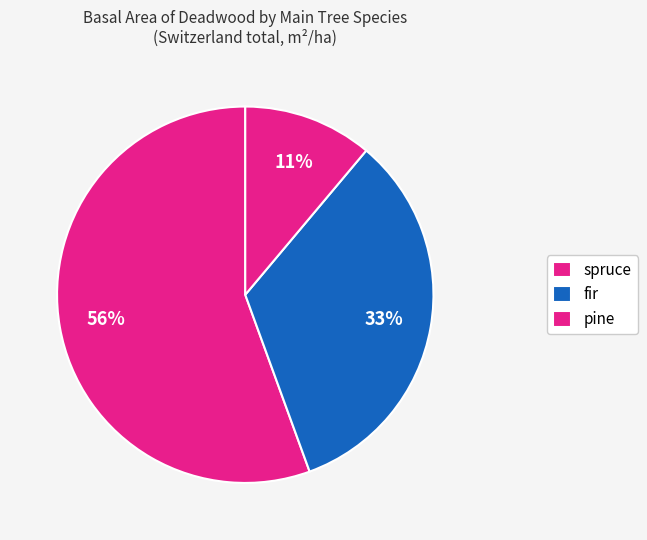

To the nearest percent, what is the combined percentage of pine and fir?

44%